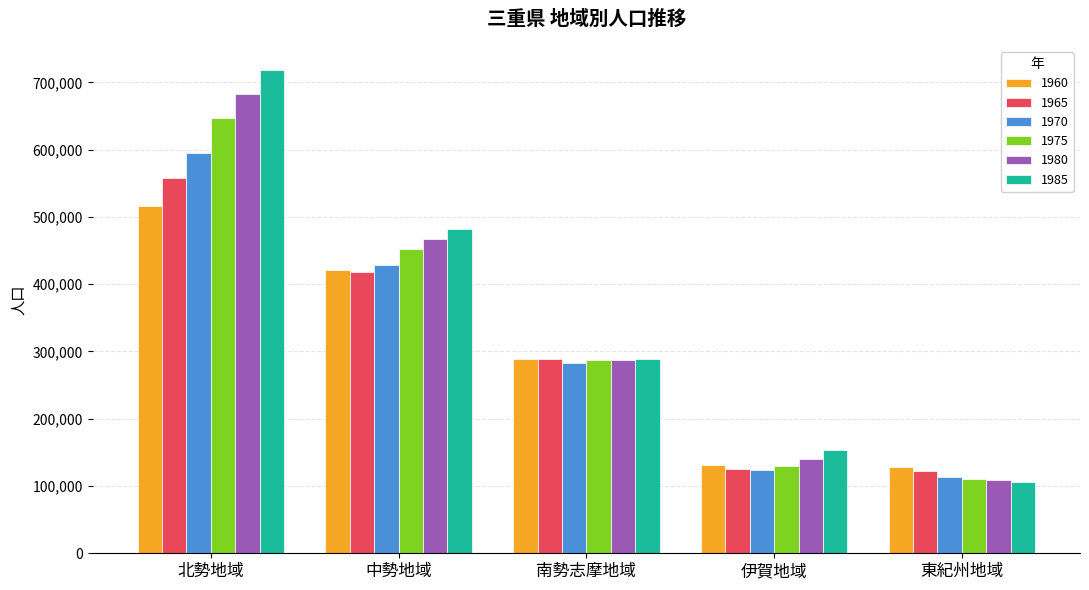

What is the spread (max minus min) of values at 北勢地域?

201756